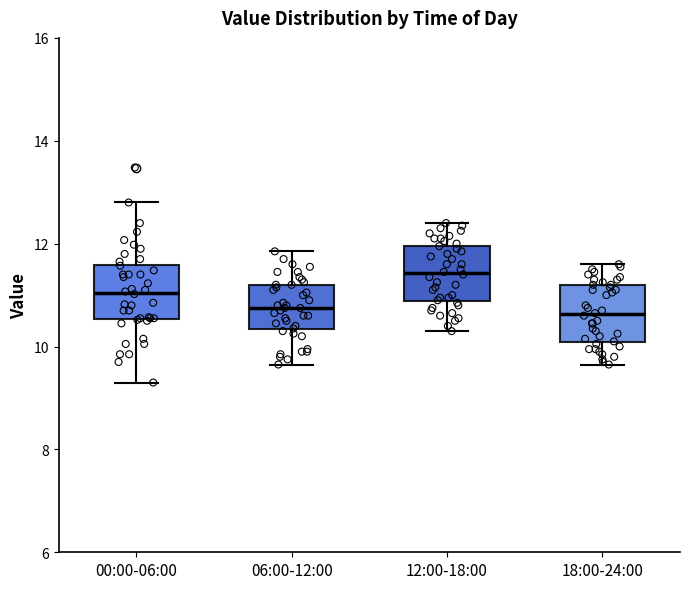

Reading left to right, transcribe this box plot: for each box, give where its median line is, the range the box spans, and where its two whiskers end, as read against the y-axis. The values are not printed on the chart, so give them approximately, as read against the axis.

00:00-06:00: median 11.0, box 10.6 to 11.6, whiskers 9.4 to 12.8
06:00-12:00: median 10.8, box 10.4 to 11.2, whiskers 9.6 to 11.8
12:00-18:00: median 11.4, box 10.8 to 12.0, whiskers 10.4 to 12.4
18:00-24:00: median 10.6, box 10.0 to 11.2, whiskers 9.6 to 11.6